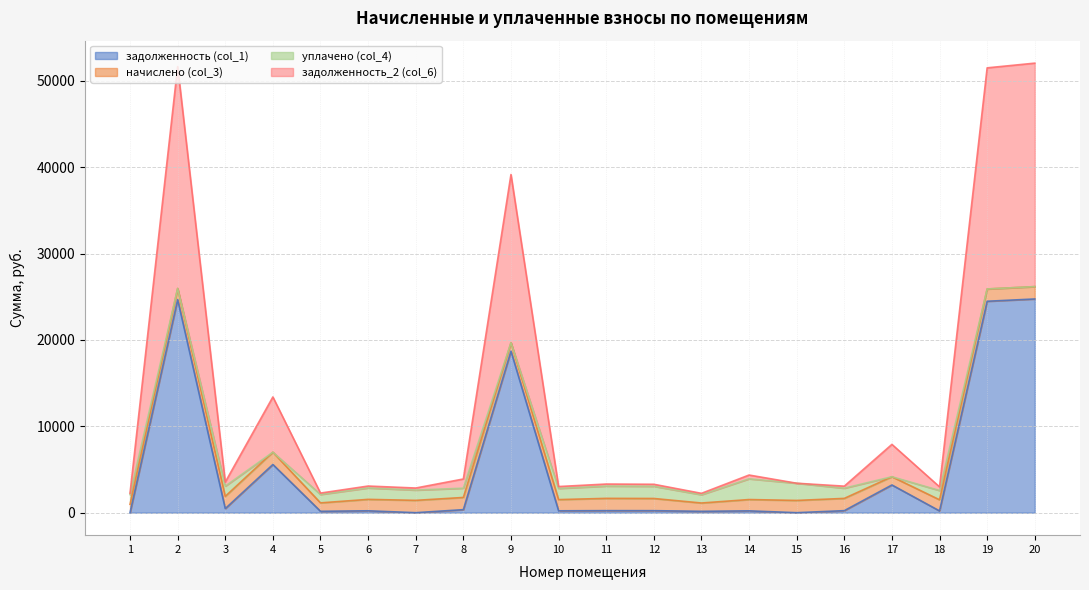

How many lines are shown in the chart?

4